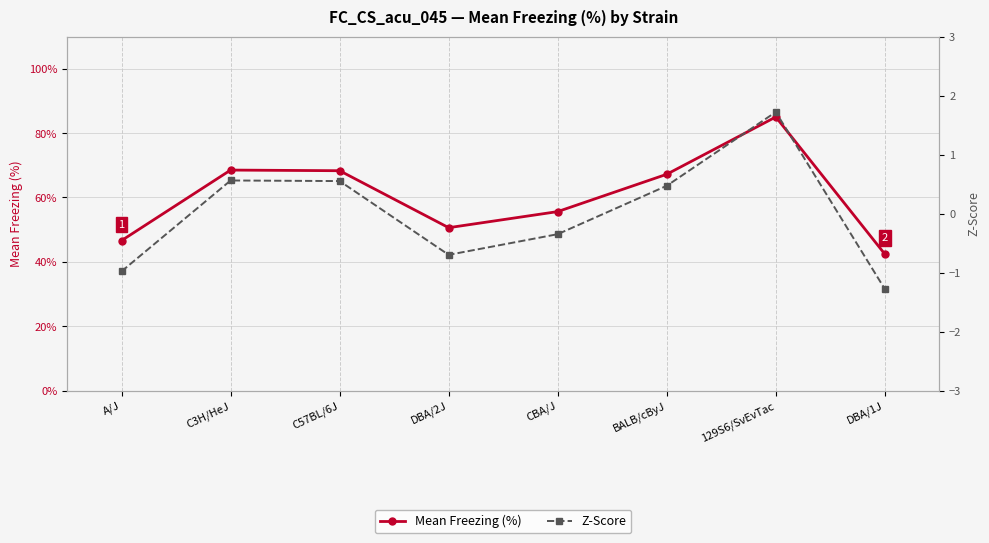

Reading left to right, transcribe all the data shown in this chart.

Mean Freezing (%): 46.6	68.5	68.3	50.6	55.6	67.2	85.0	42.4
Z-Score: -1.0	0.6	0.6	-0.7	-0.3	0.5	1.7	-1.3